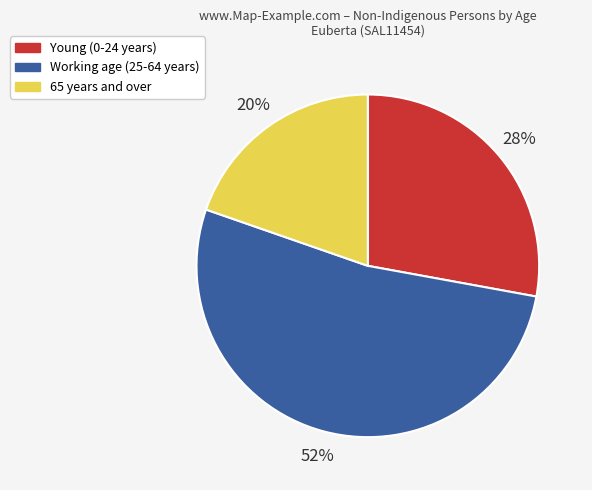

Rank the categories by value from lowest to highest.

65 years and over, Young (0-24 years), Working age (25-64 years)